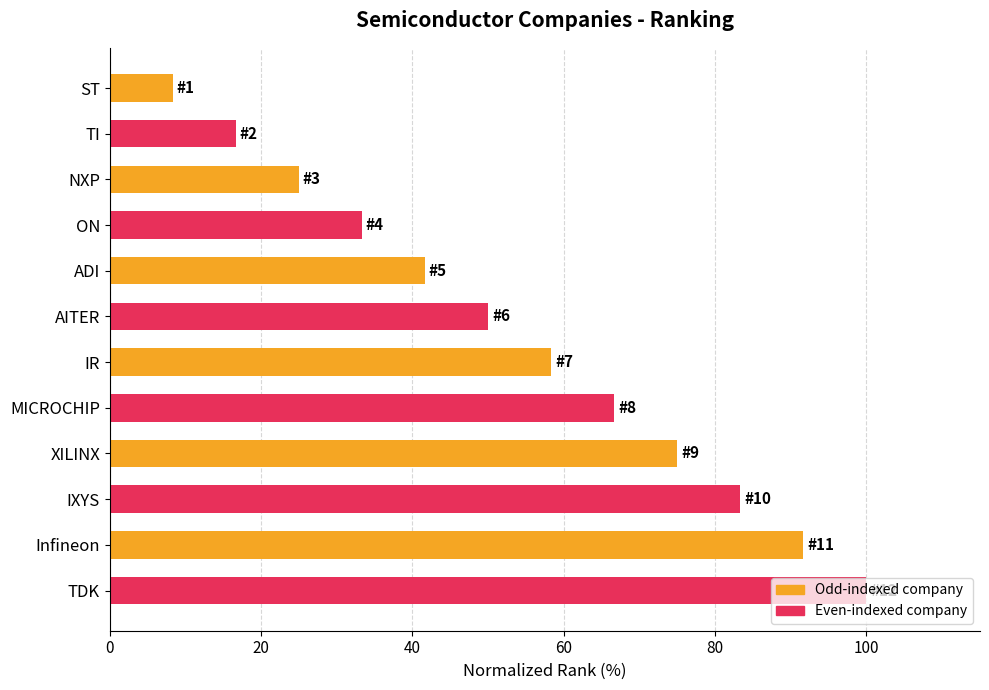

Which label corresponds to the smallest value in the chart?

ST